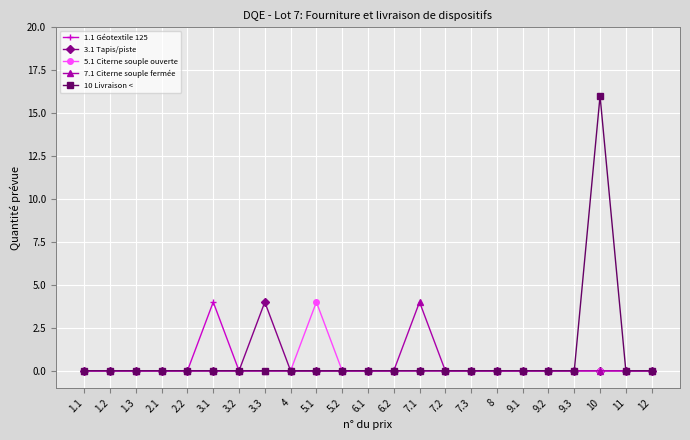

At which category is the sum across all series the highest?

10